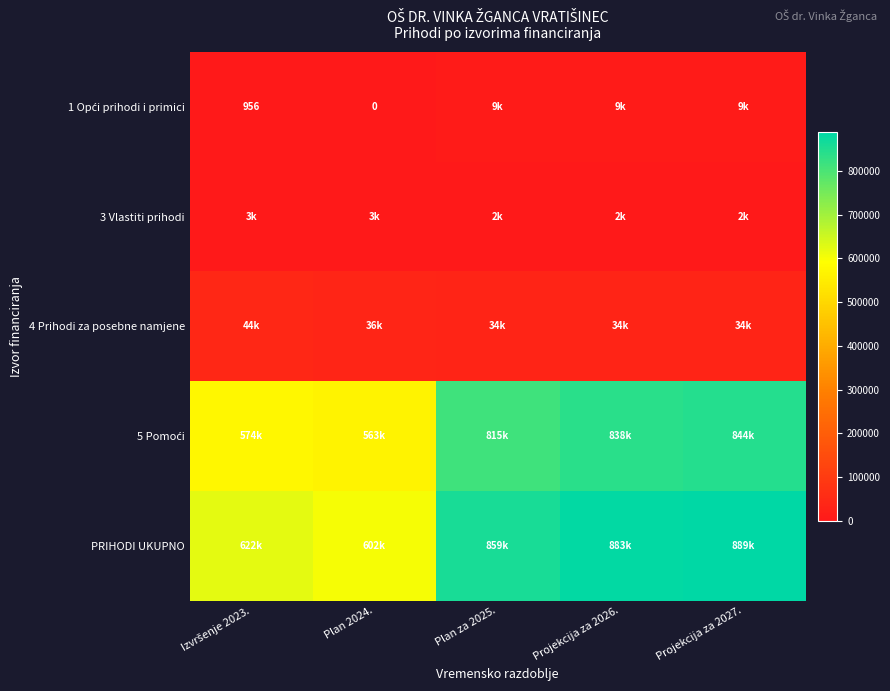

Is it true that 3 Vlastiti prihodi equals 2745.7 at Projekcija za 2027.?

False